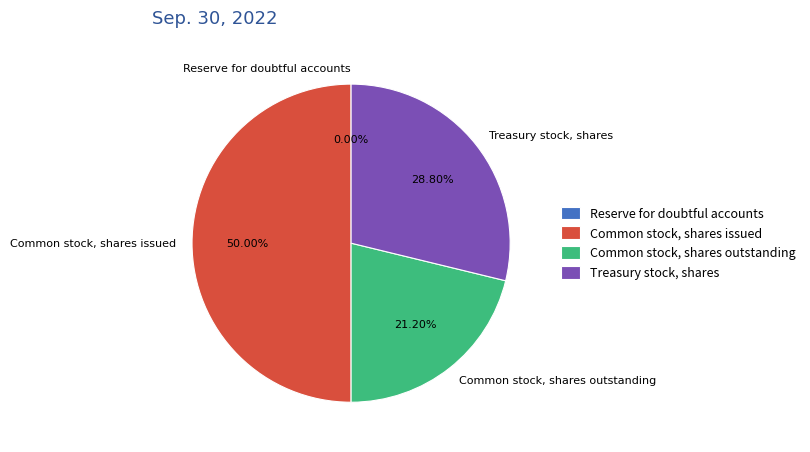

To the nearest percent, what is the difference between the largest and smallest slice percentages?

50%